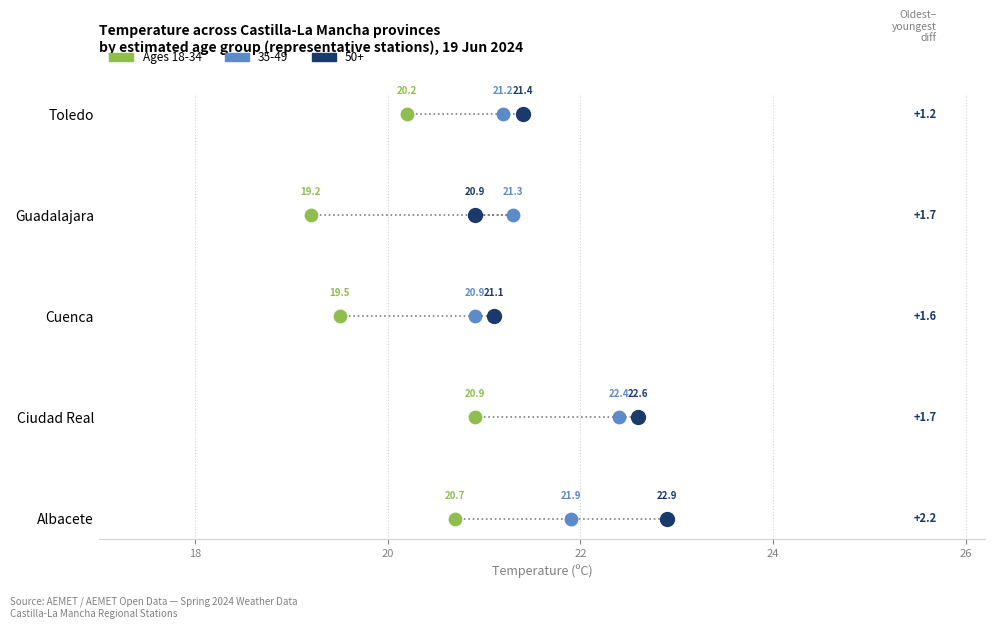

Is the value of 50+ at Toledo greater than the value of 35-49 at Toledo?

Yes